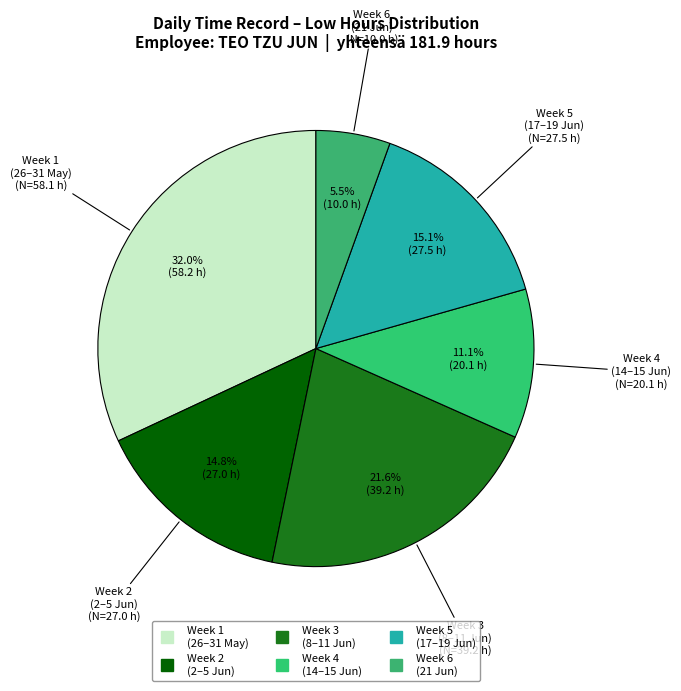

How many slices are in this pie chart?

6